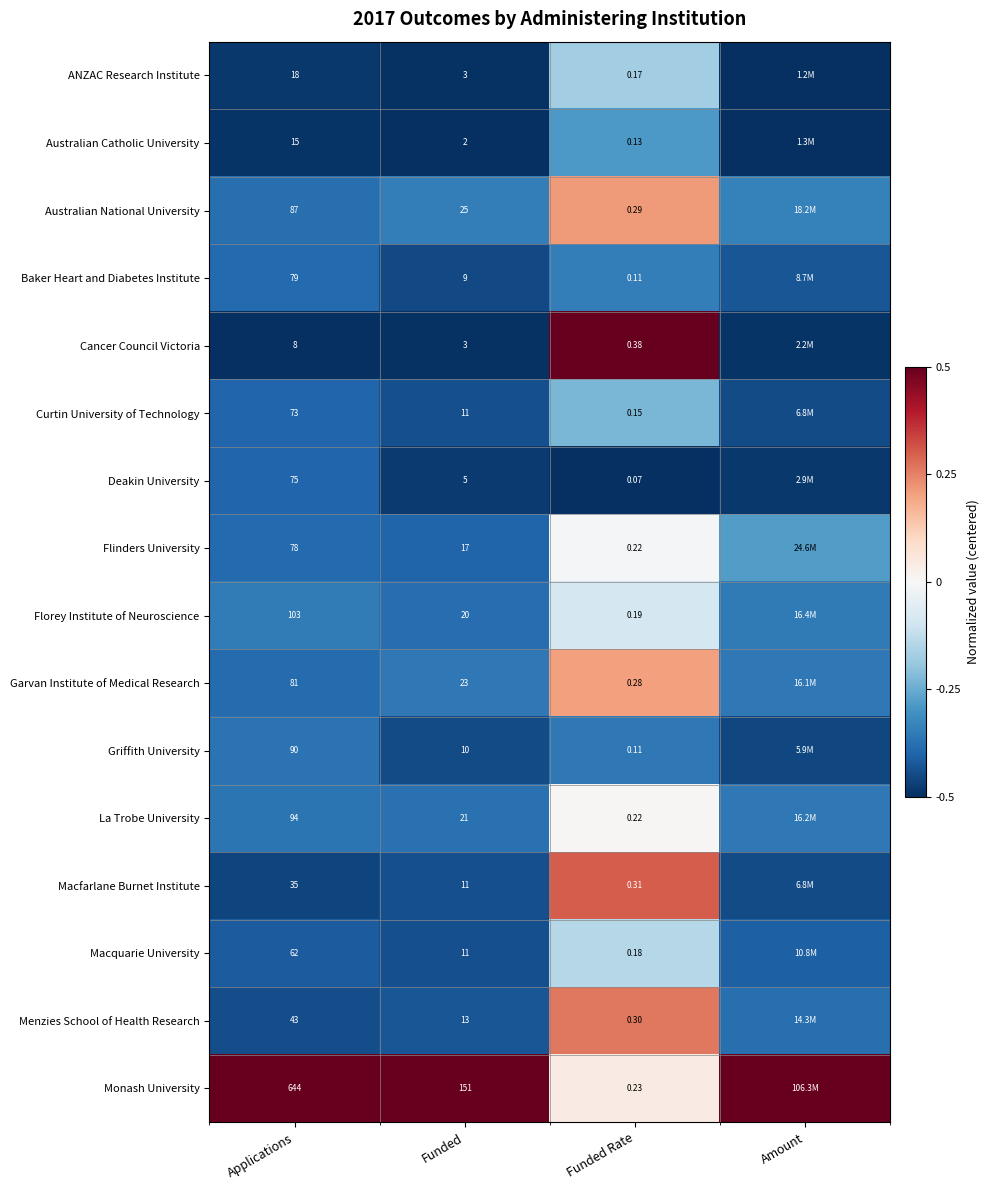

Rank the series at Applications from lowest to highest value.

Cancer Council Victoria, Australian Catholic University, ANZAC Research Institute, Macfarlane Burnet Institute, Menzies School of Health Research, Macquarie University, Curtin University of Technology, Deakin University, Flinders University, Baker Heart and Diabetes Institute, Garvan Institute of Medical Research, Australian National University, Griffith University, La Trobe University, Florey Institute of Neuroscience, Monash University